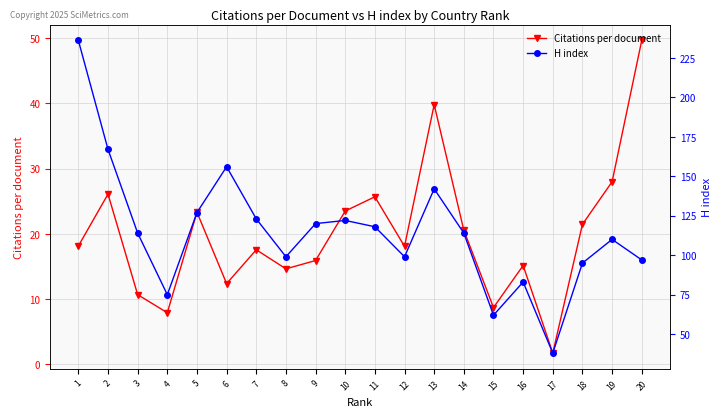

True or false: H index and Citations per document cross at least once.

False